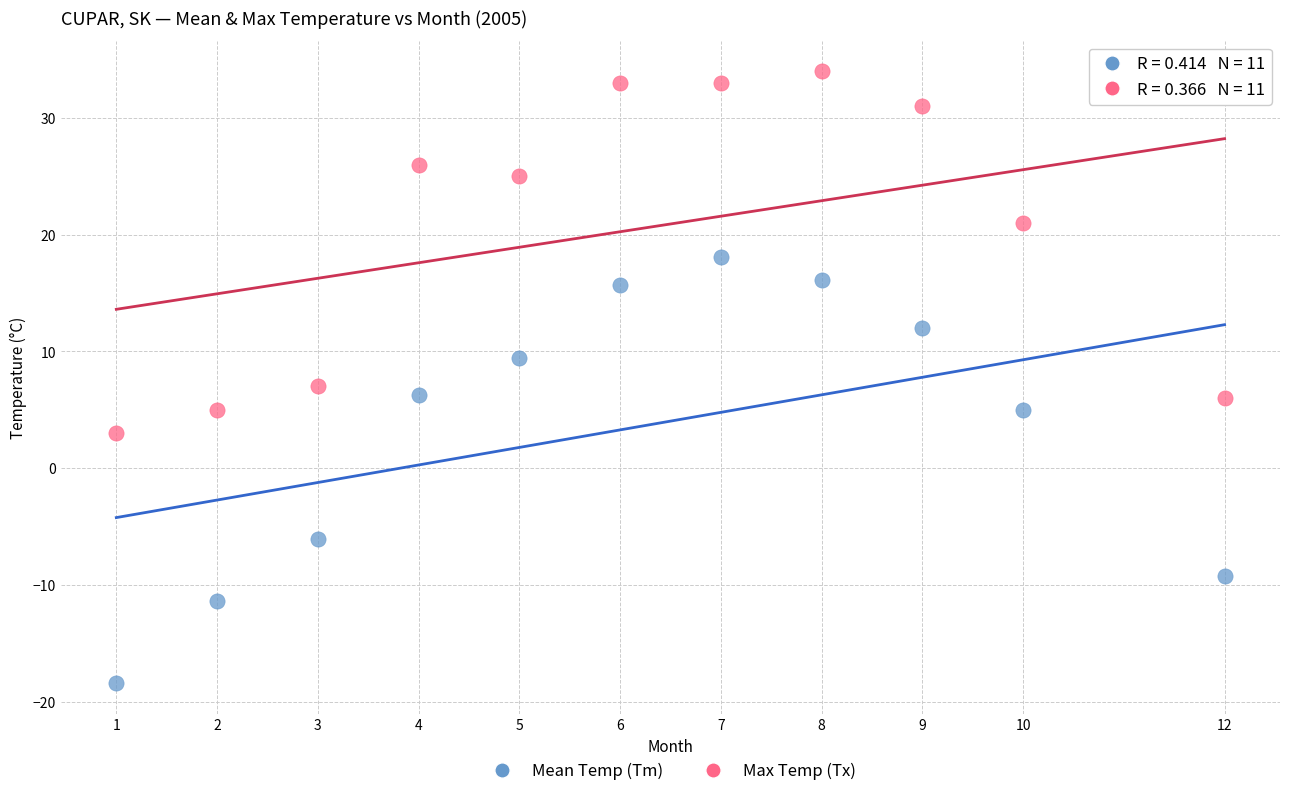

What is the X range (max minus min) for the scatter plot?

11.0